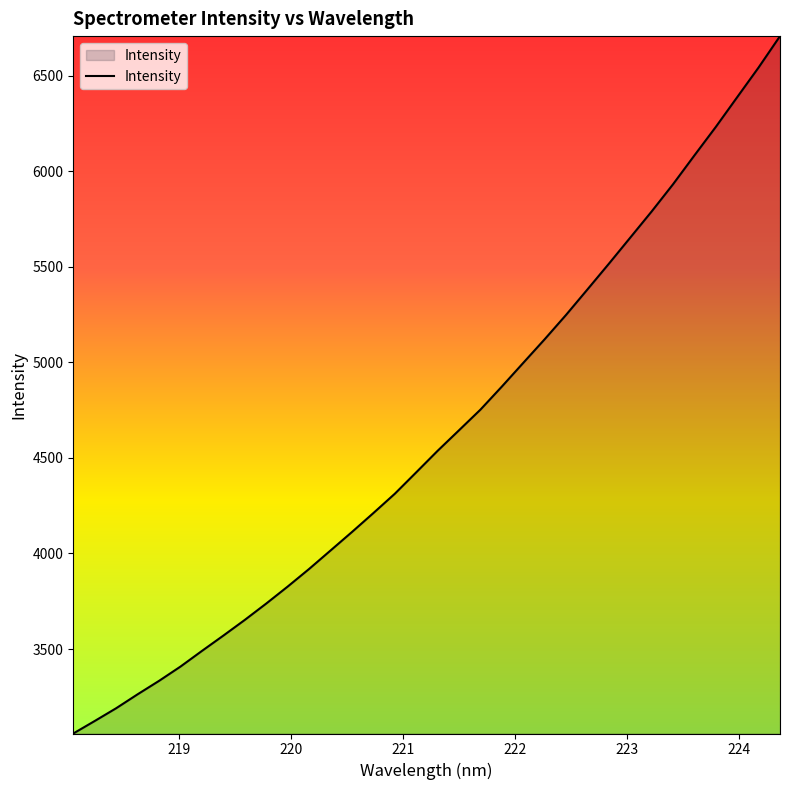

Does the chart have visible grid lines?

No